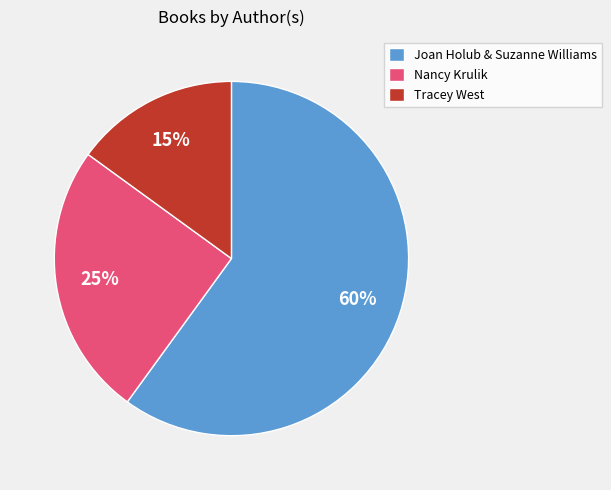

Which category accounts for the majority?

Joan Holub & Suzanne Williams